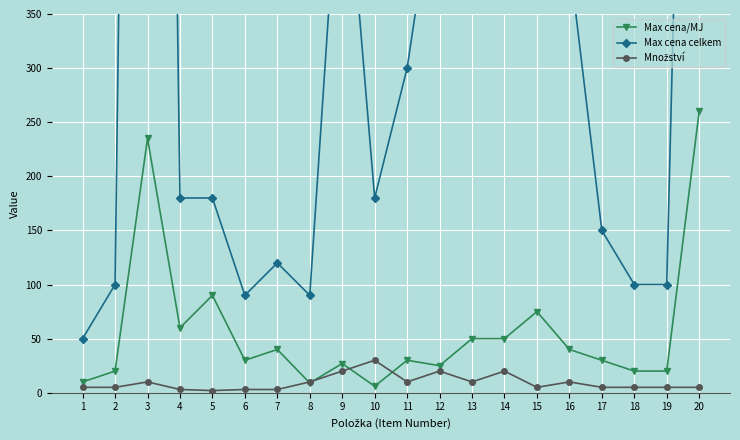

Which series has the widest spread of values?

Max cena celkem